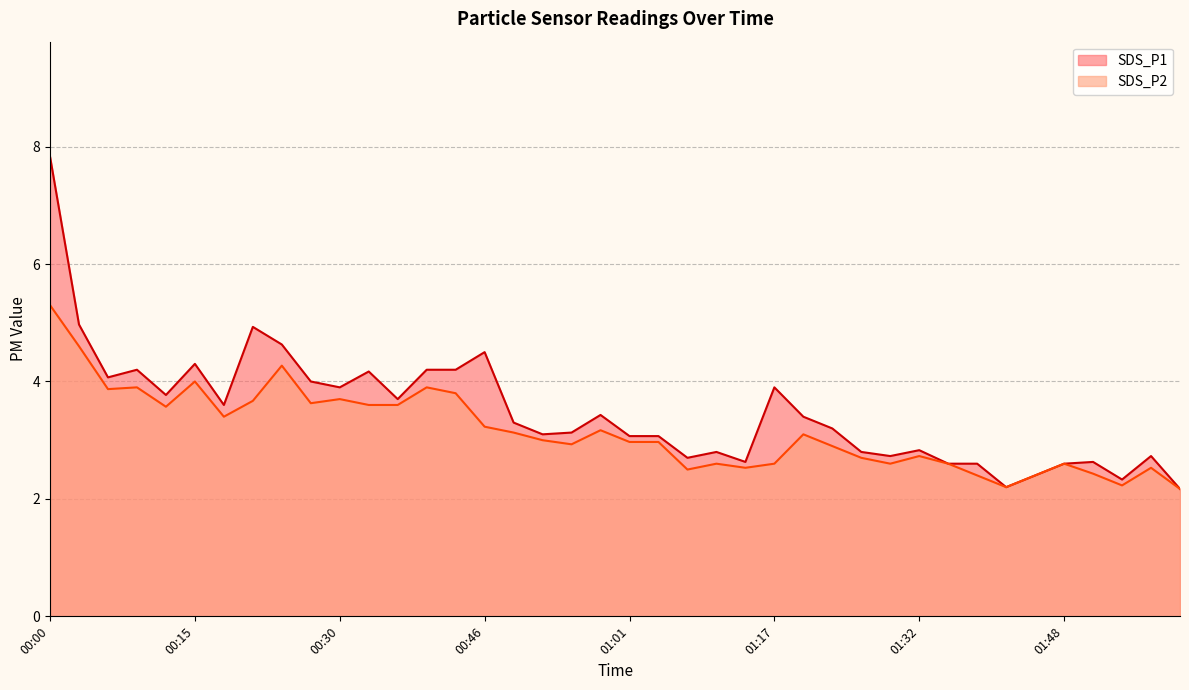

Reading left to right, extract all data points from this chart.

SDS_P1: 00:00=7.8	00:03=5.0	00:06=4.1	00:09=4.2	00:12=3.8	00:15=4.3	00:18=3.6	00:21=4.9	00:24=4.6	00:27=4.0	00:30=3.9	00:33=4.2	00:37=3.7	00:40=4.2	00:43=4.2	00:46=4.5	00:49=3.3	00:52=3.1	00:55=3.1	00:58=3.4	01:01=3.1	01:04=3.1	01:08=2.7	01:11=2.8	01:14=2.6	01:17=3.9	01:20=3.4	01:23=3.2	01:26=2.8	01:29=2.7	01:32=2.8	01:35=2.6	01:38=2.6	01:41=2.2	01:44=2.4	01:48=2.6	01:51=2.6	01:54=2.3	01:57=2.7	02:00=2.2
SDS_P2: 00:00=5.3	00:03=4.6	00:06=3.9	00:09=3.9	00:12=3.6	00:15=4.0	00:18=3.4	00:21=3.7	00:24=4.3	00:27=3.6	00:30=3.7	00:33=3.6	00:37=3.6	00:40=3.9	00:43=3.8	00:46=3.2	00:49=3.1	00:52=3.0	00:55=2.9	00:58=3.2	01:01=3.0	01:04=3.0	01:08=2.5	01:11=2.6	01:14=2.5	01:17=2.6	01:20=3.1	01:23=2.9	01:26=2.7	01:29=2.6	01:32=2.7	01:35=2.6	01:38=2.4	01:41=2.2	01:44=2.4	01:48=2.6	01:51=2.4	01:54=2.2	01:57=2.5	02:00=2.2